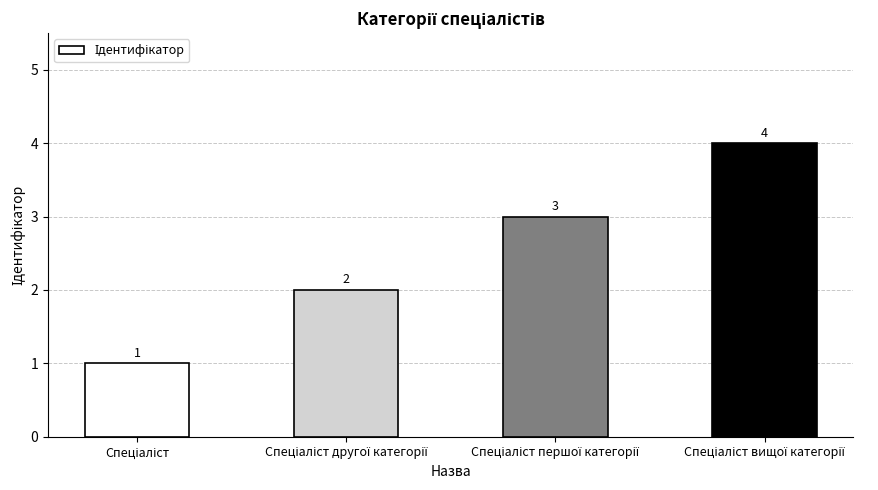

What is the value of the 4th bar from the left?

4